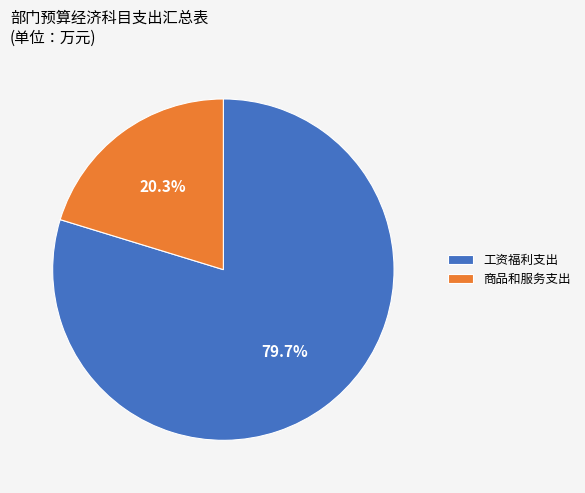

Rank the categories by value from highest to lowest.

工资福利支出, 商品和服务支出